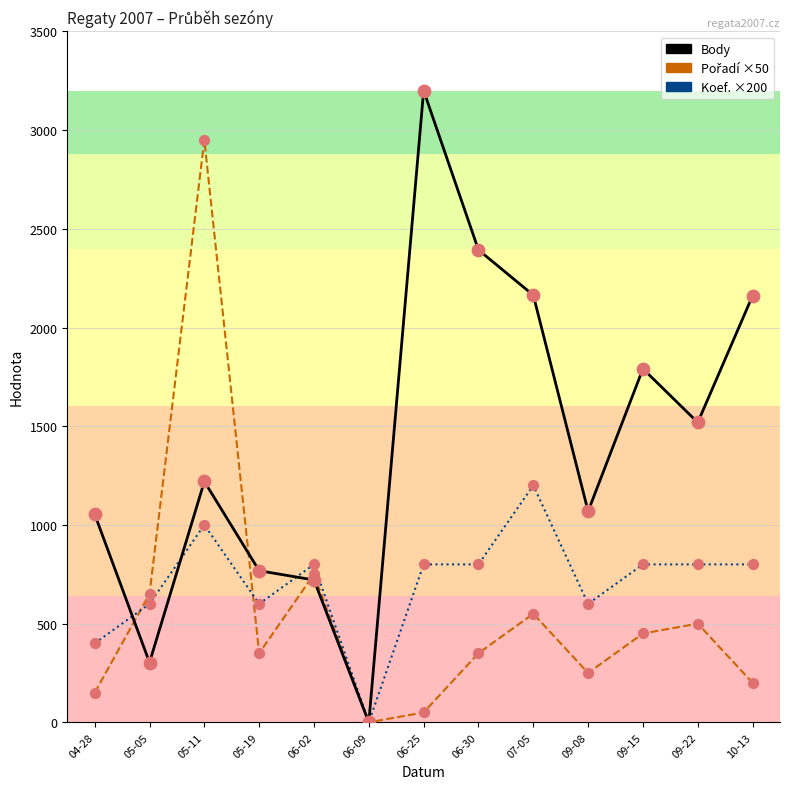

Which series has the largest range (max minus min)?

Body